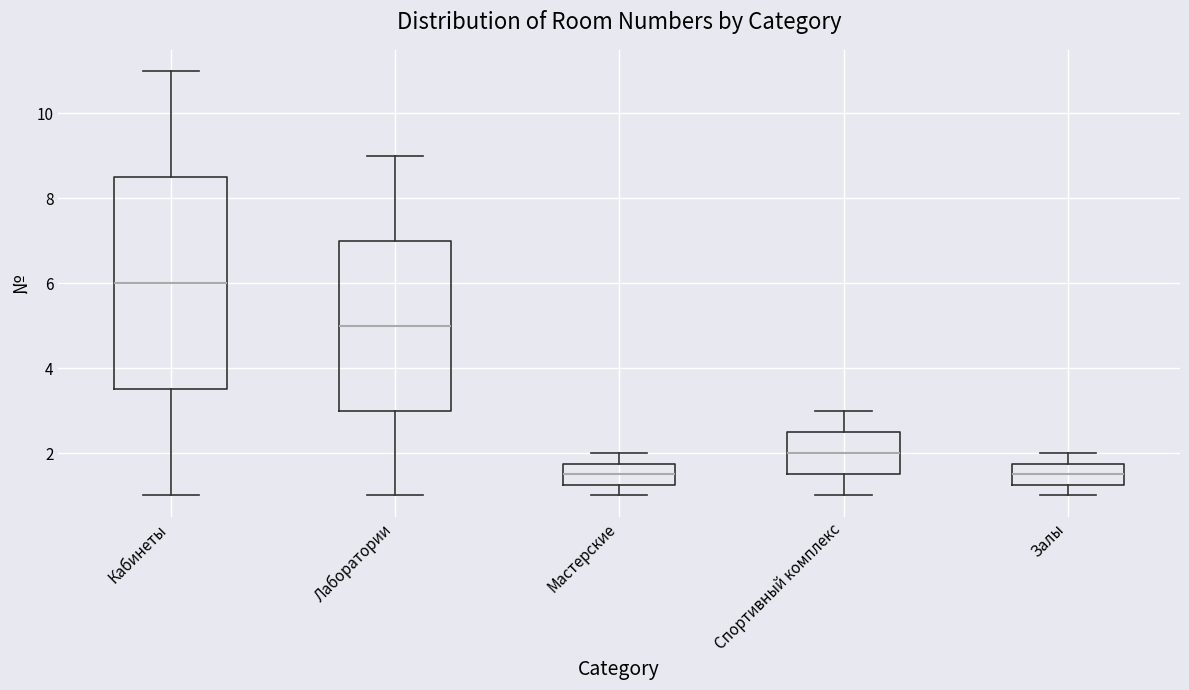

Where does the median line of the box for Кабинеты sit on the y-axis? The values are not printed on the chart, so give them approximately, as read against the axis.

6.0